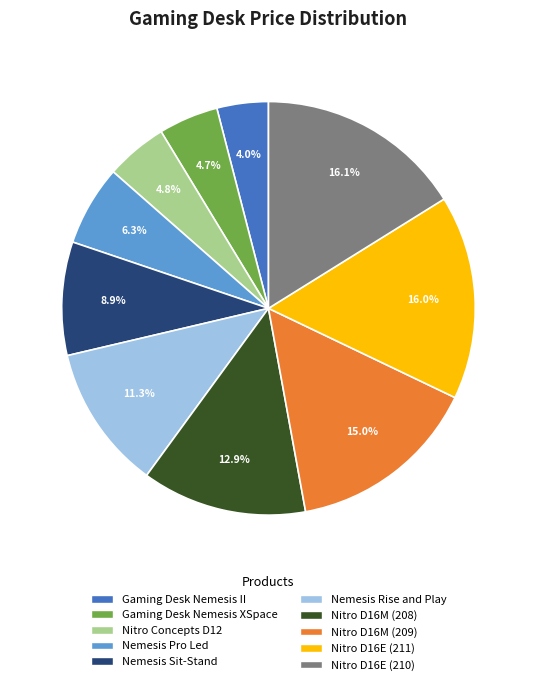

What is the total percentage of Nitro D16E (211) and Nemesis Rise and Play?

27.3%